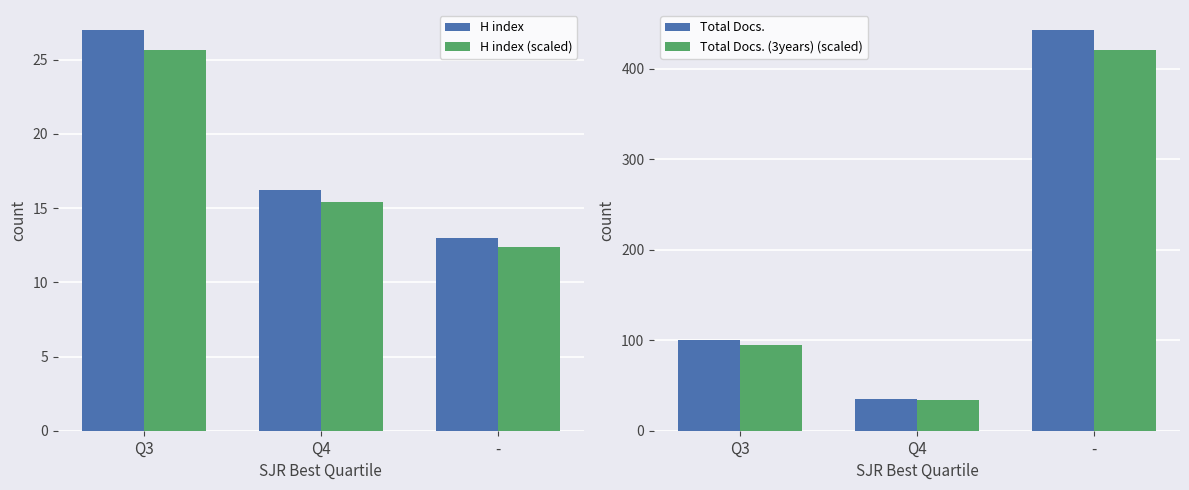

What is the label of the 2nd bar from the right?

Q4